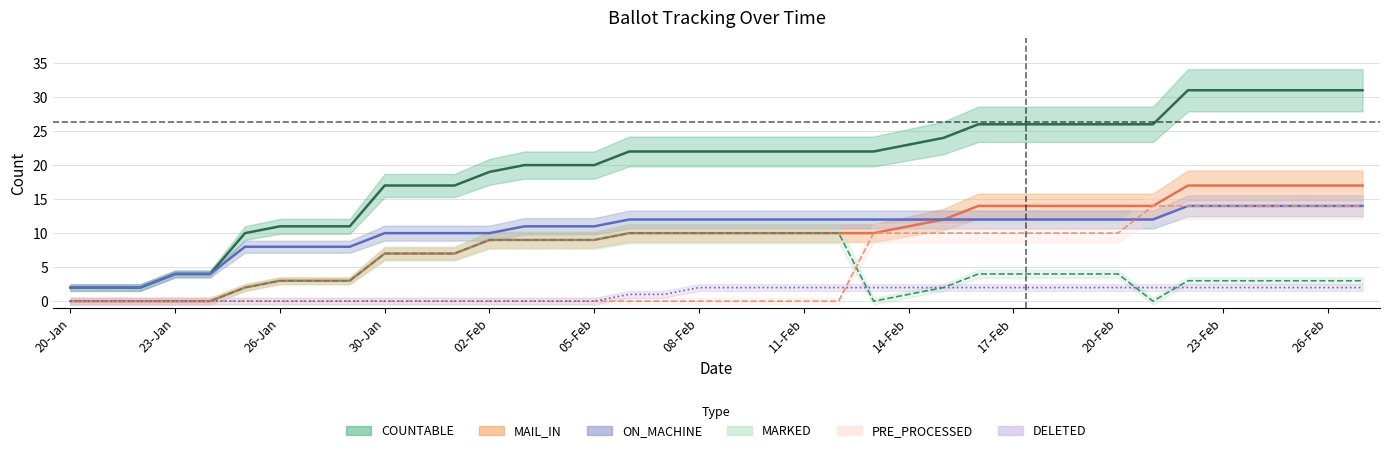

What is the value of the COUNTABLE point at the 2nd from the left?

2